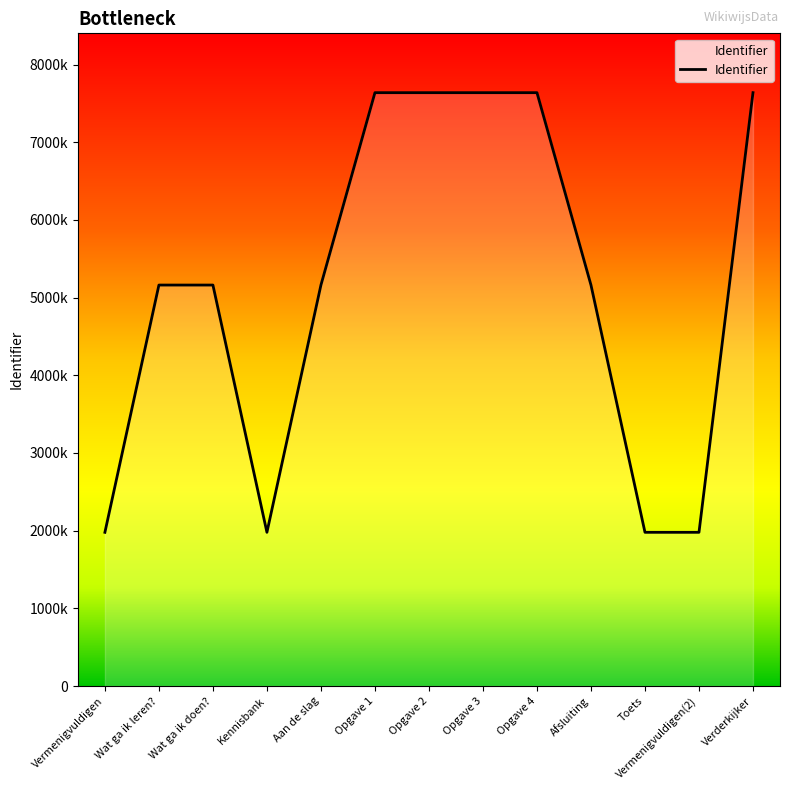

What is the value of the 8th point from the left?

7638382